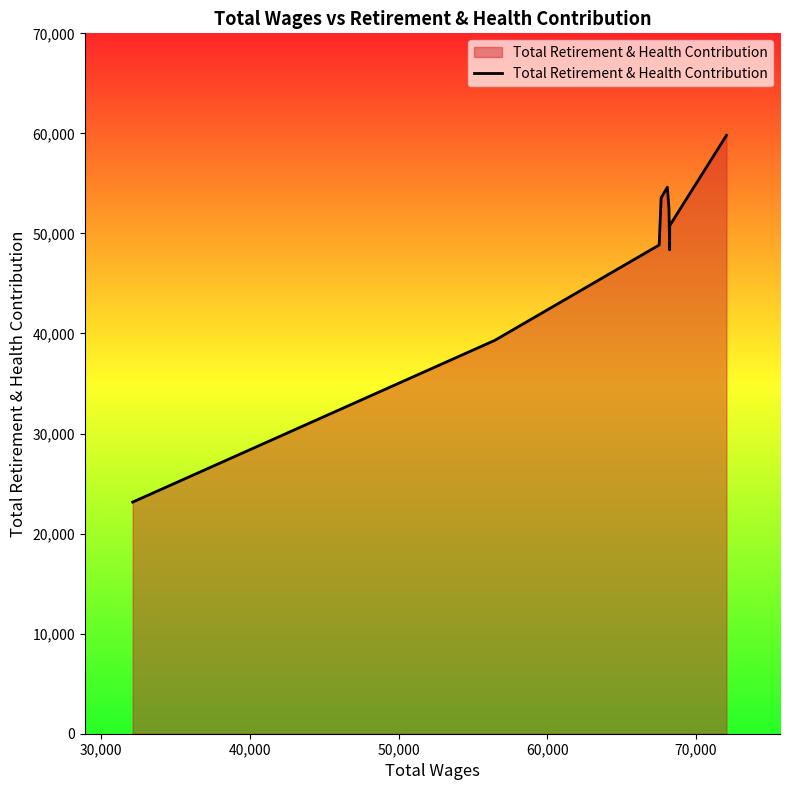

What is the maximum value shown in the chart?

59795